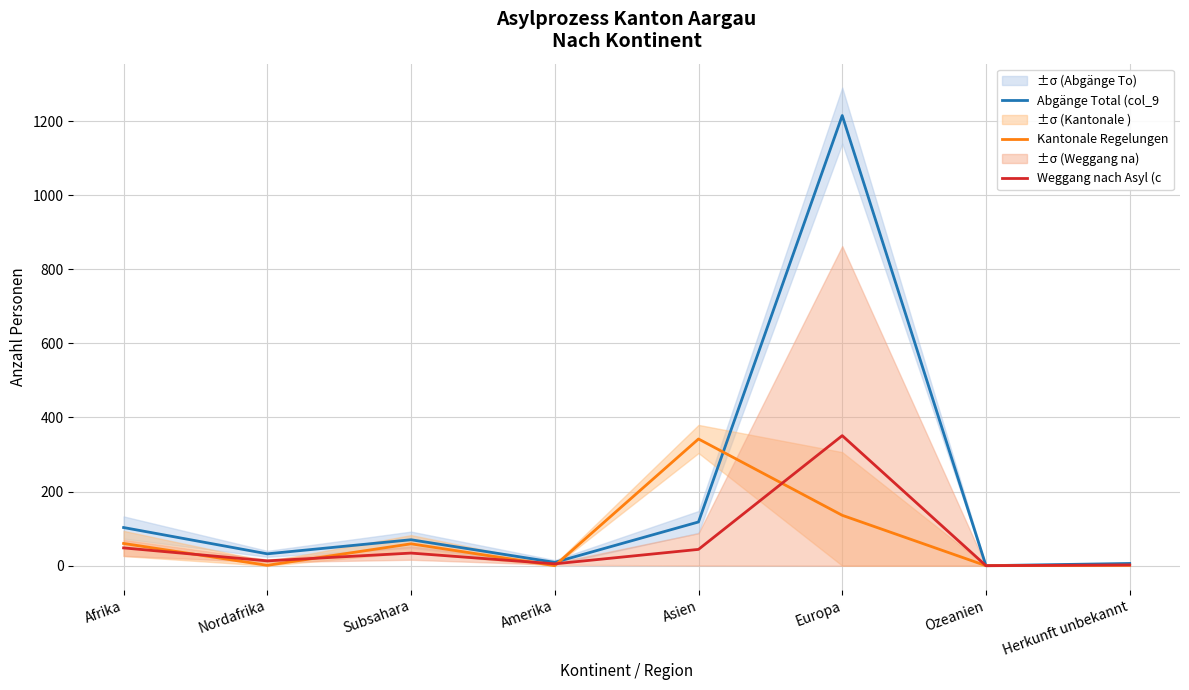

What is the label of the 8th point from the left?

Herkunft unbekannt